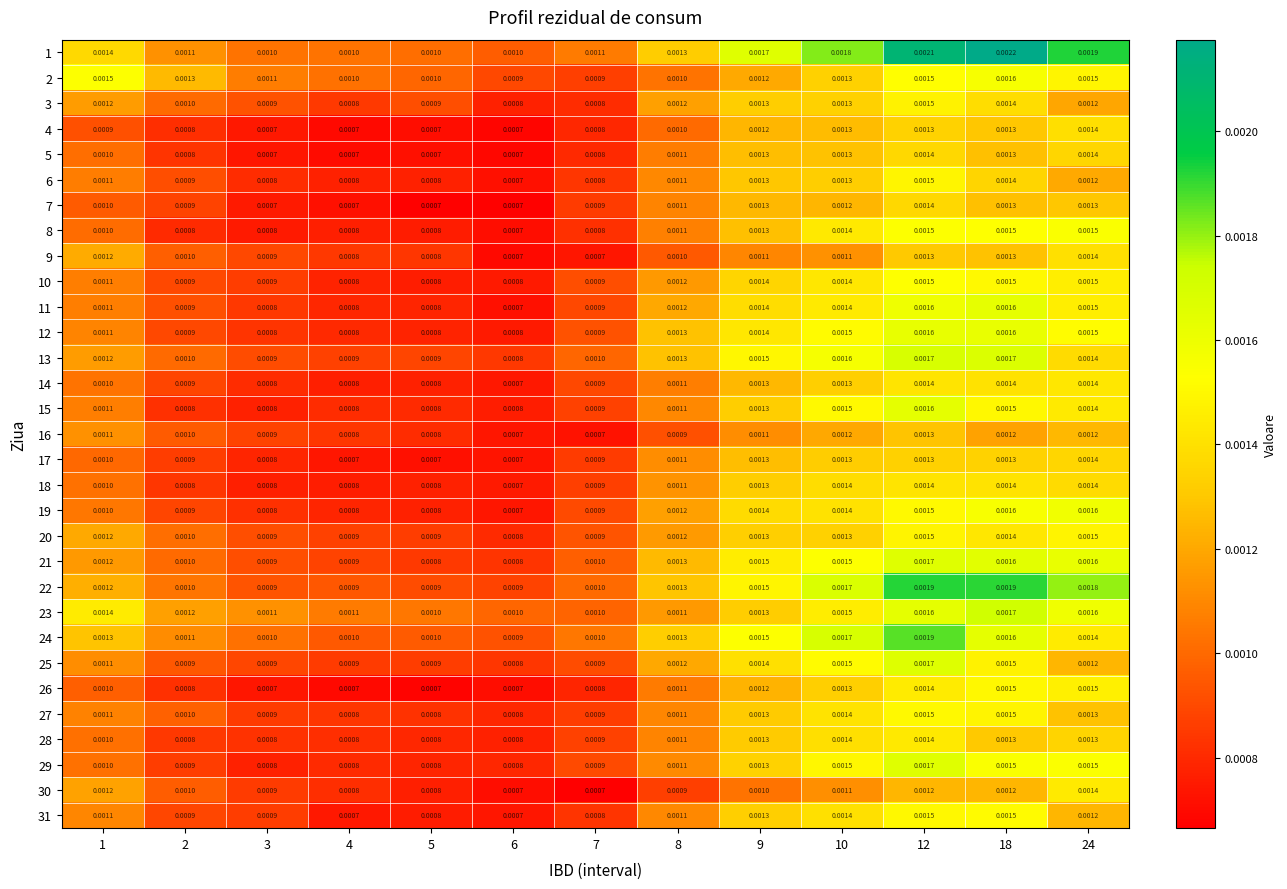

Is the value of 25 at 3 greater than the value of 5 at 7?

Yes